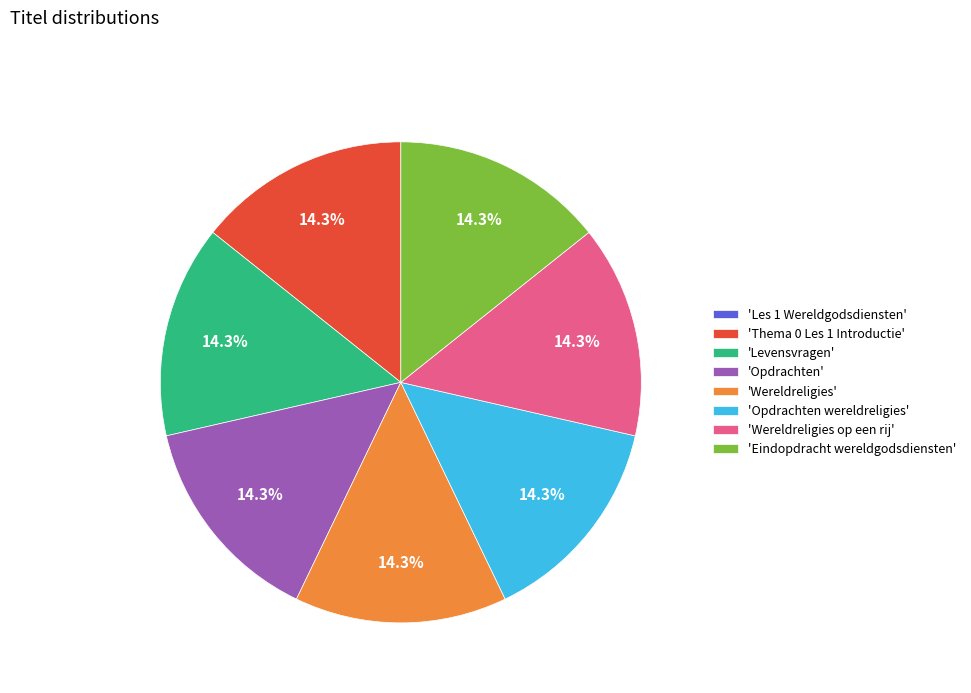

What percentage do 'Eindopdracht wereldgodsdiensten' and 'Thema 0 Les 1 Introductie' together represent?

28.6%